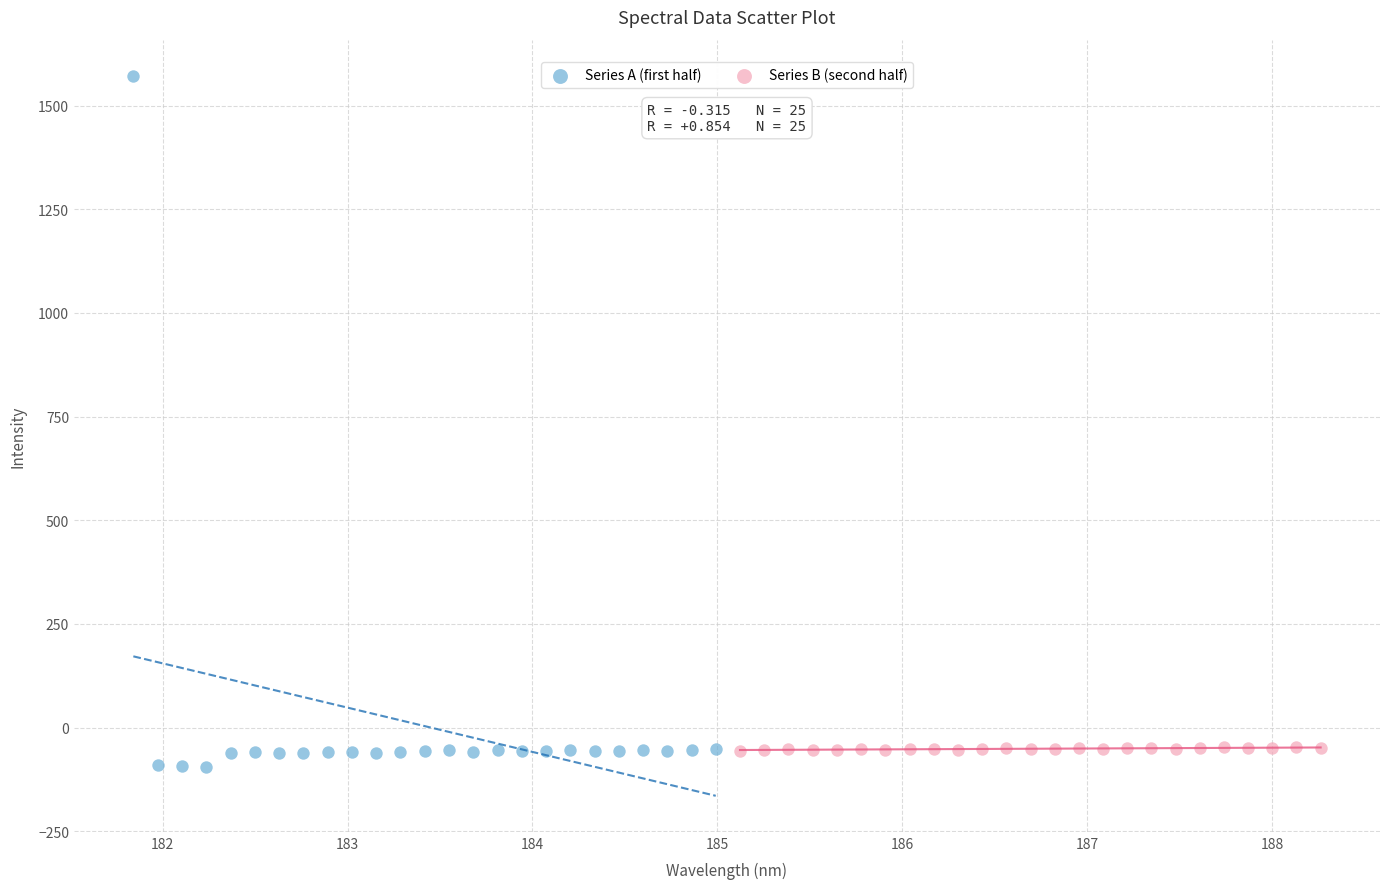

Which series reaches the maximum Y coordinate?

Series A (first half)